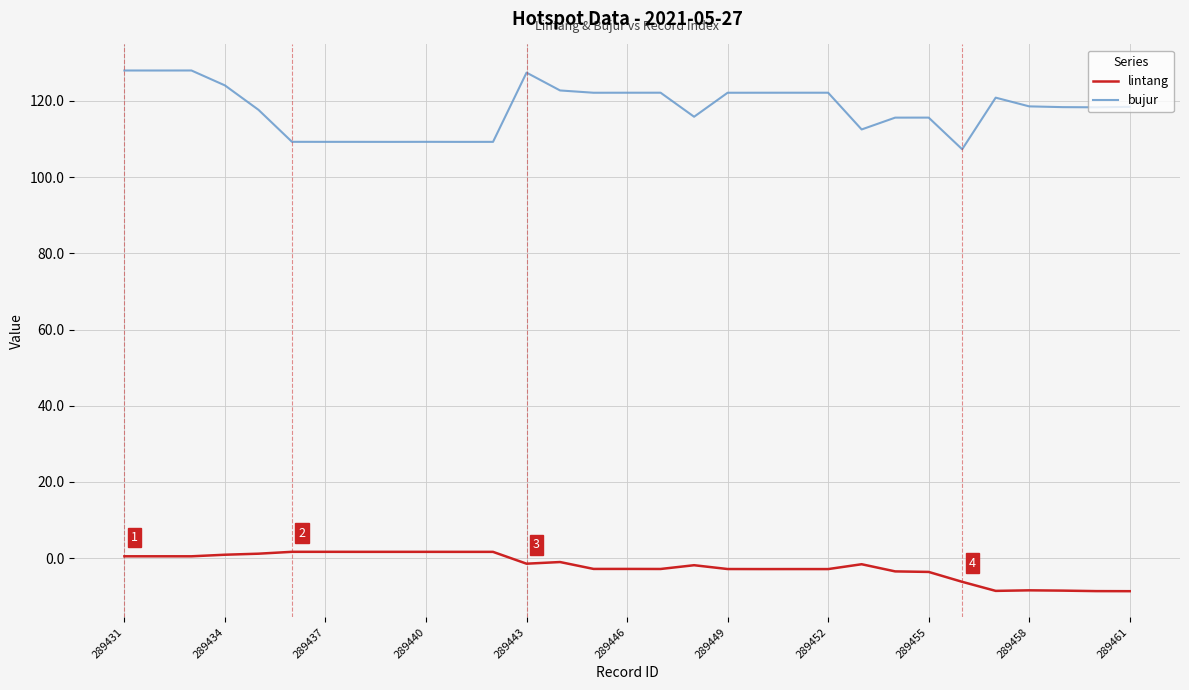

Which series has the largest range (max minus min)?

bujur